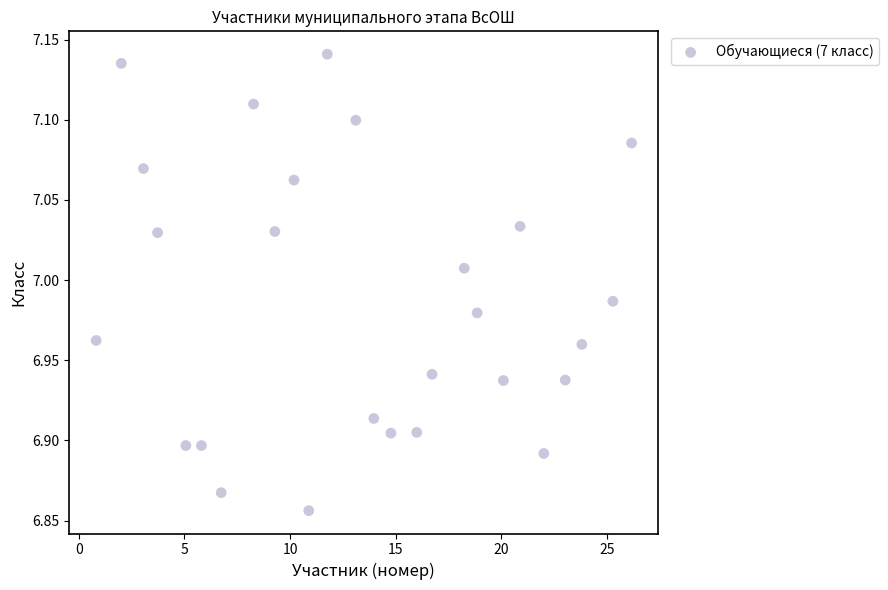

What is the range of Y values (max minus min)?

0.3